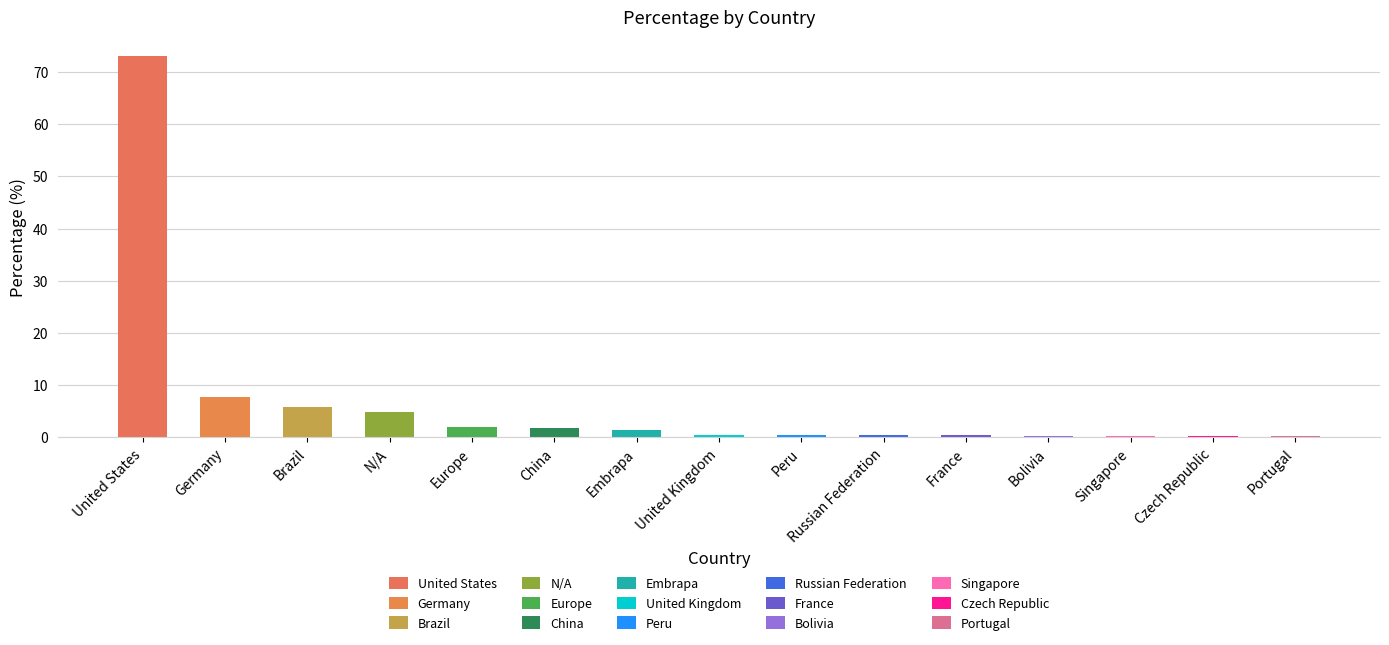

What is the smallest value displayed?

0.1